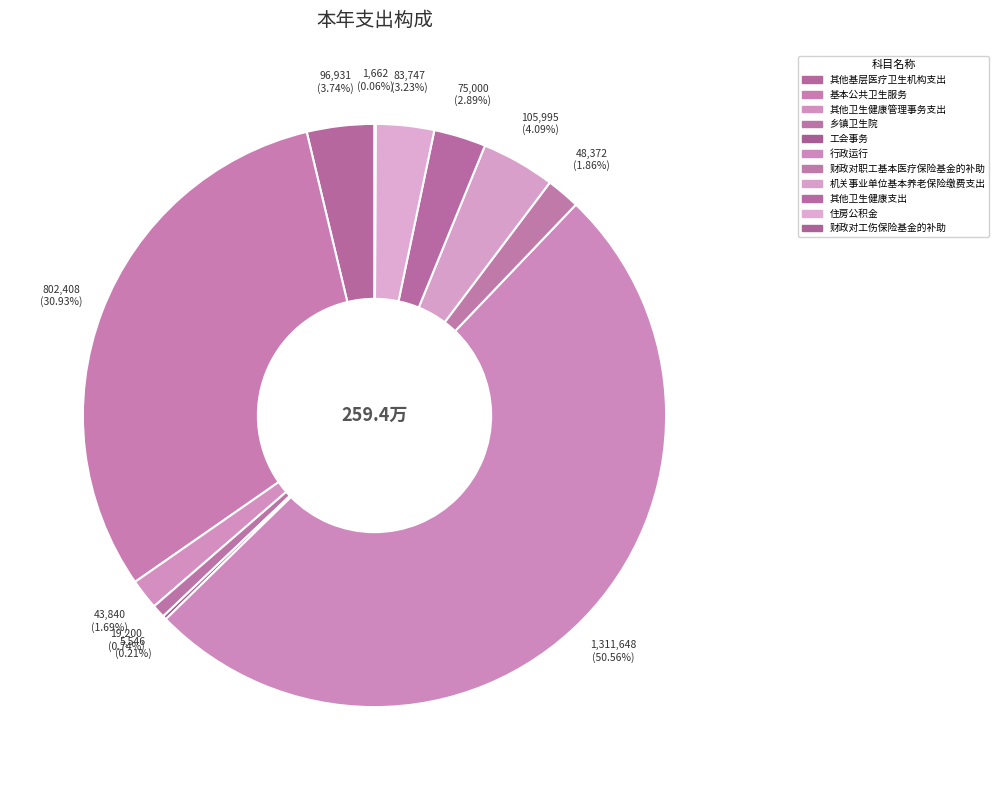

How many slices are in this pie chart?

11